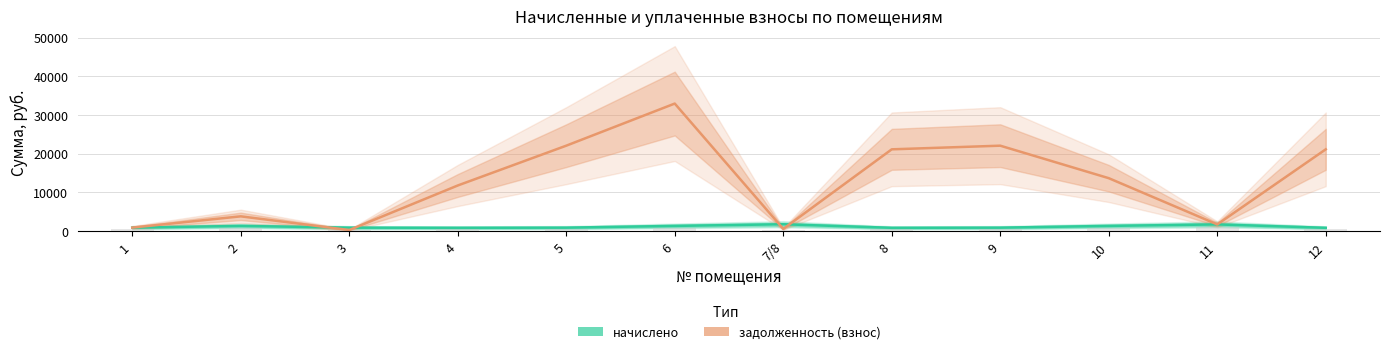

Which series has the widest spread of values?

задолженность (взнос)